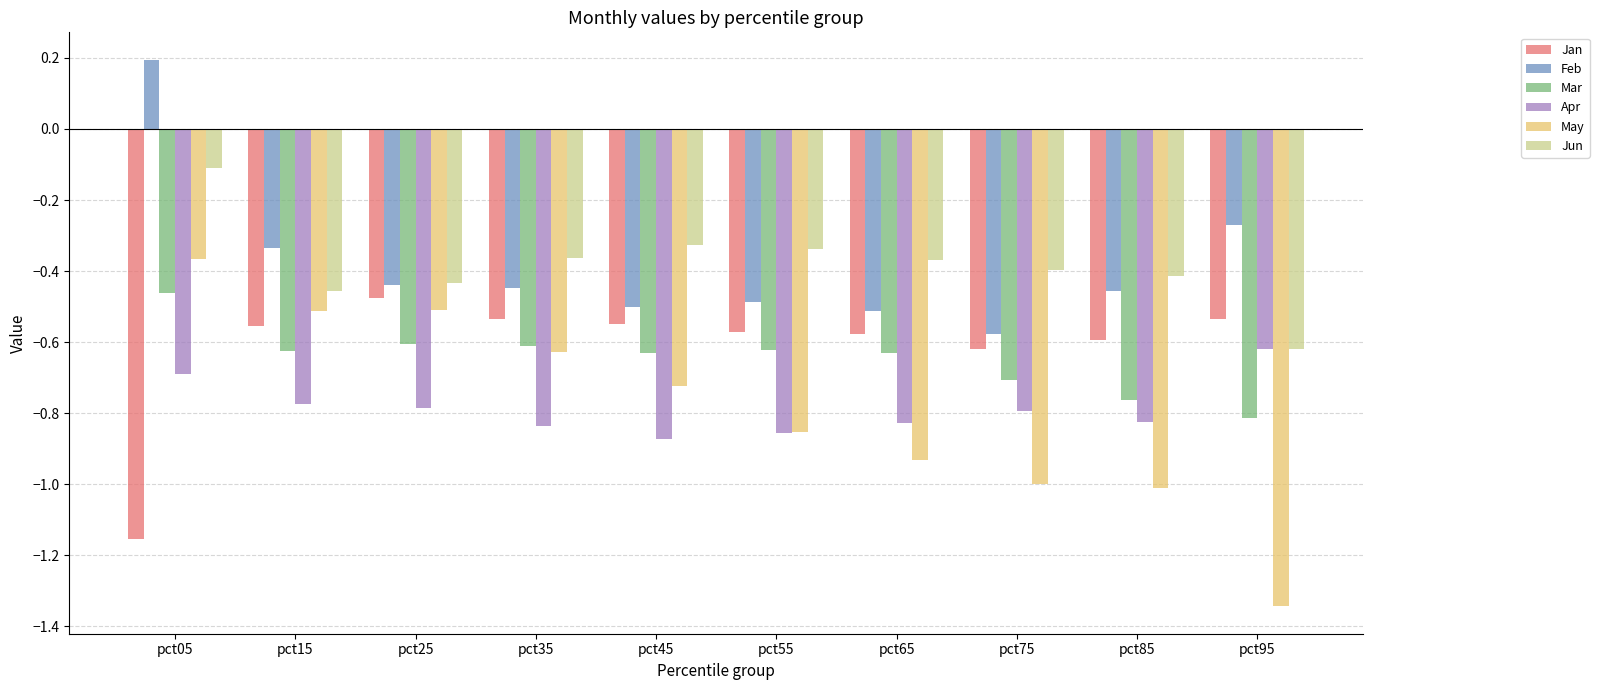

At how many categories does at least one series exceed 0?

1